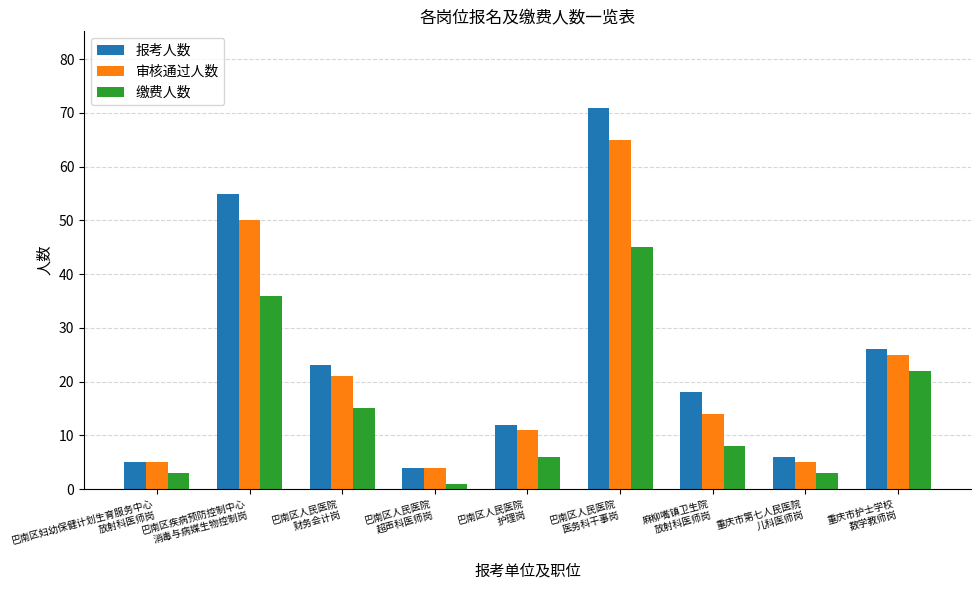

List the series in order of their peak value, lowest first.

缴费人数, 审核通过人数, 报考人数